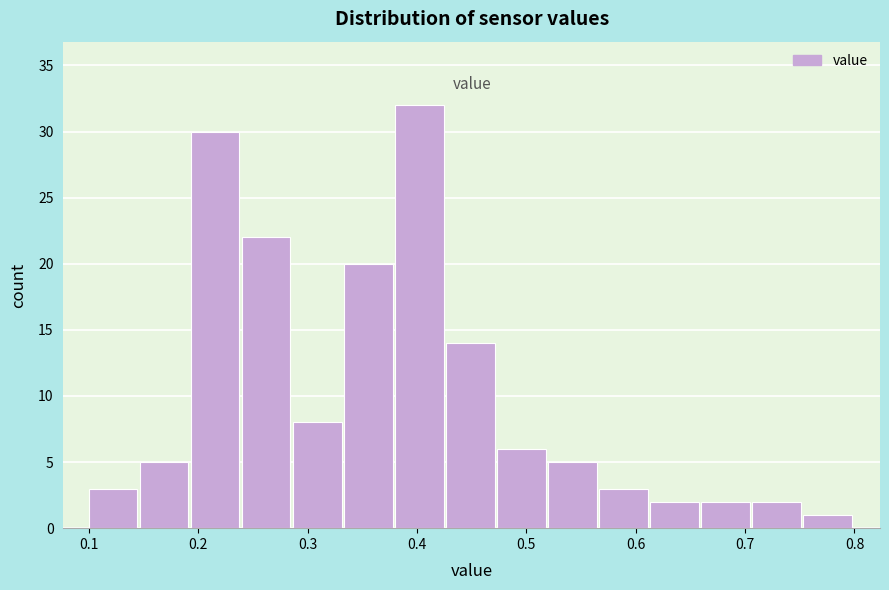

Reading left to right, transcribe this chart: for each bar, give the range it covers on the x-axis and its height. Neither the bar edges nor the heights are printed on the chart, so give them approximately, as read against the axes.

0.10 to 0.15: 3
0.15 to 0.19: 5
0.19 to 0.24: 30
0.24 to 0.29: 22
0.29 to 0.33: 8
0.33 to 0.38: 20
0.38 to 0.43: 32
0.43 to 0.47: 14
0.47 to 0.52: 6
0.52 to 0.57: 5
0.57 to 0.61: 3
0.61 to 0.66: 2
0.66 to 0.71: 2
0.71 to 0.75: 2
0.75 to 0.80: 1